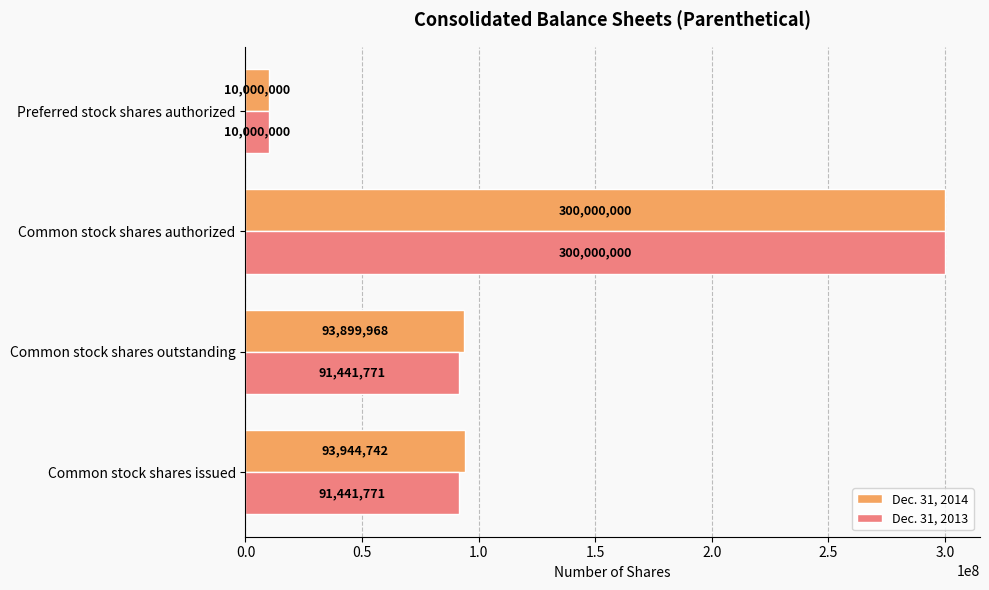

What is the highest value of the Dec. 31, 2014 series?

300000000